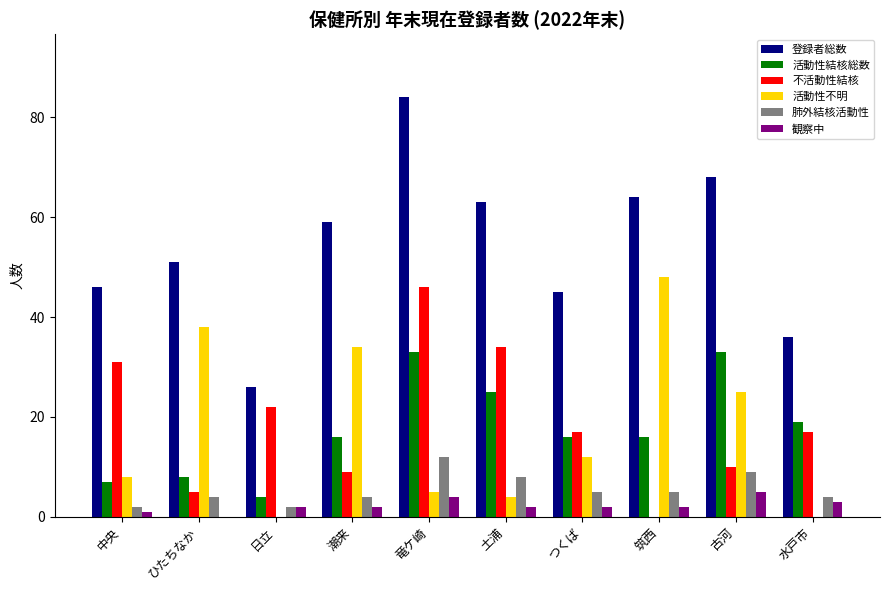

Which category has the highest value in the 登録者総数 series?

竜ケ崎